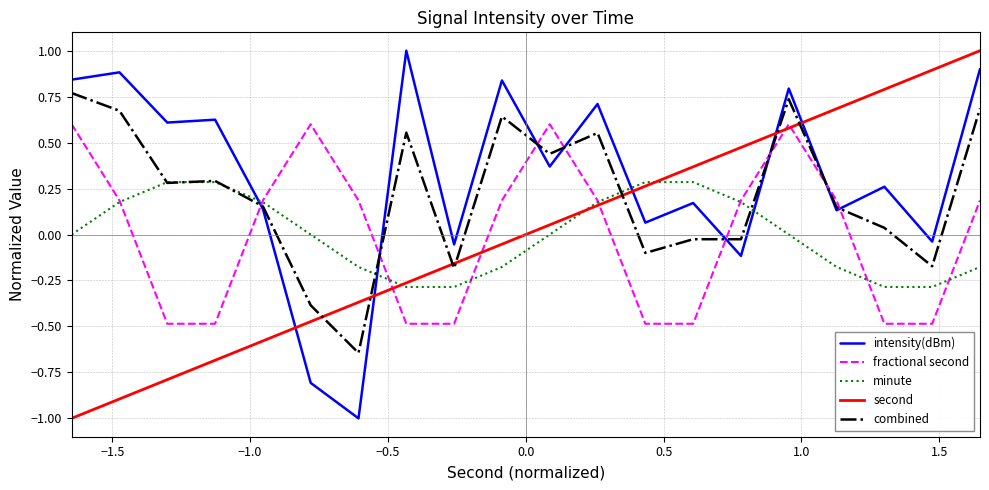

How many values in fractional second are above zero?

12